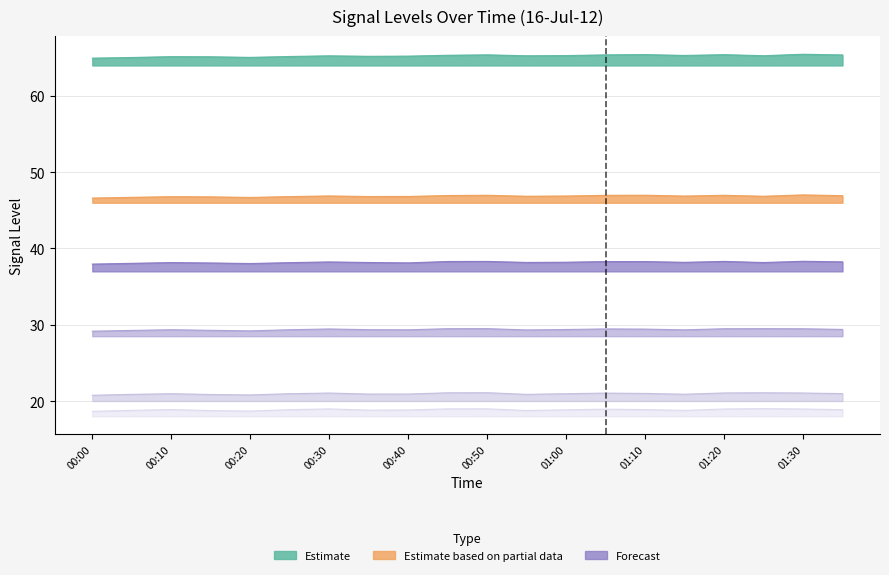

Which label corresponds to the smallest value in the chart?

00:00